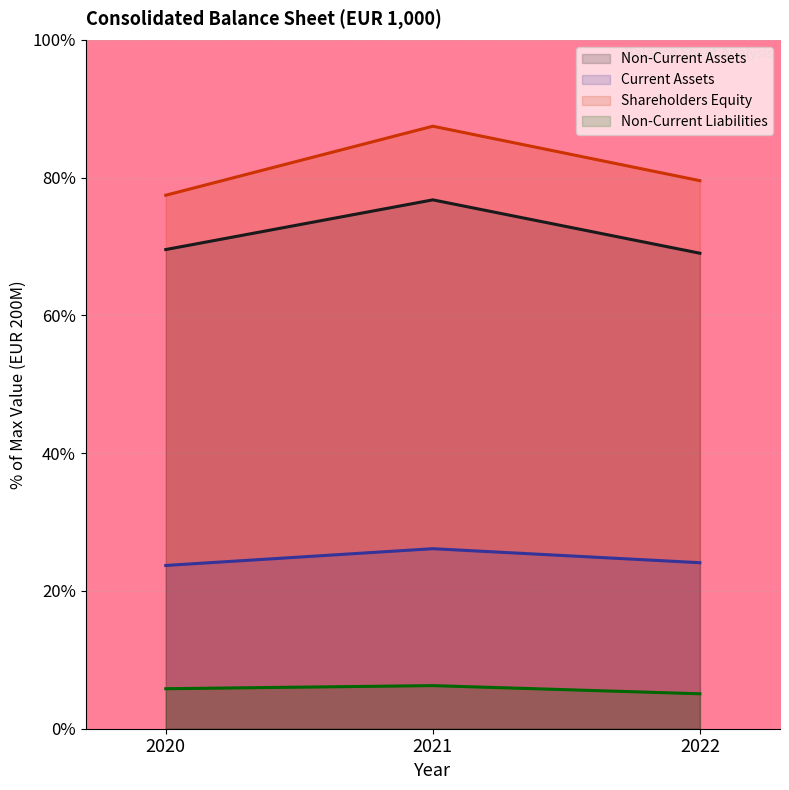

True or false: Non-Current Liabilities has a value of 5.1 at 2022.

True